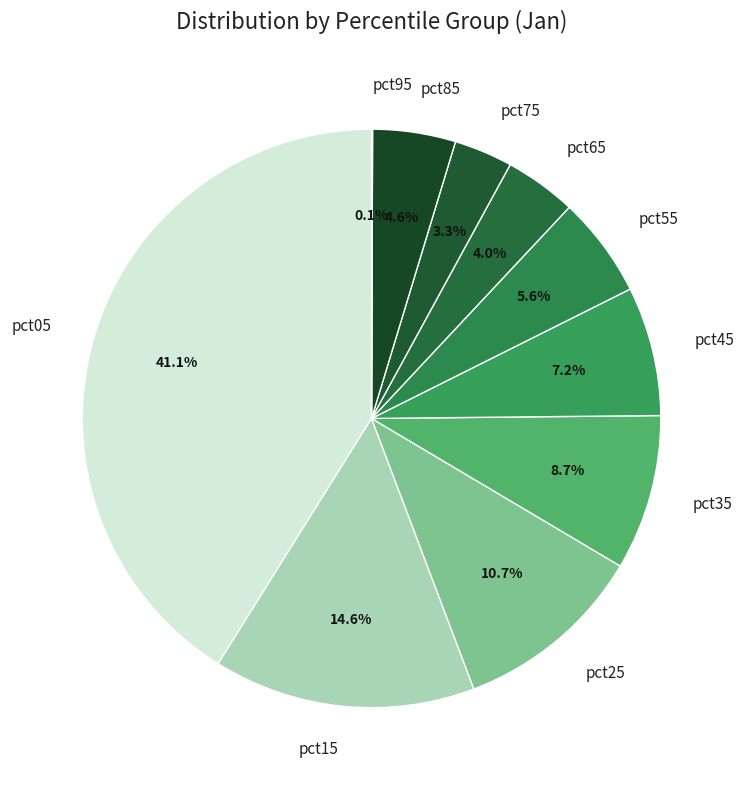

Between pct75 and pct25, which is larger?

pct25